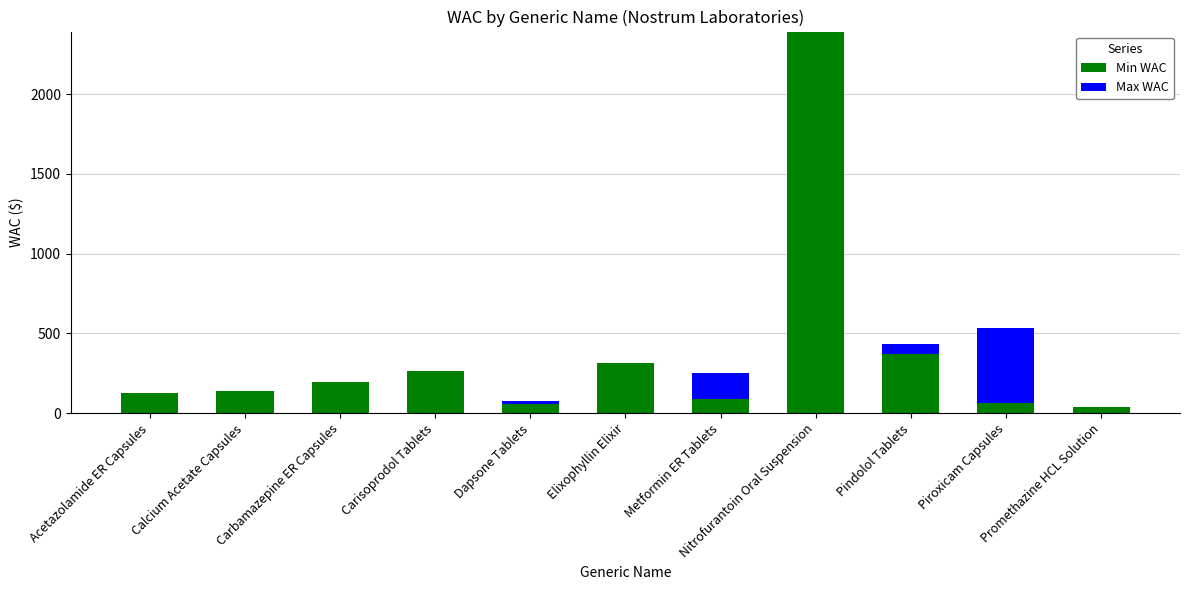

What are all the series names shown in the legend?

Min WAC, Max WAC